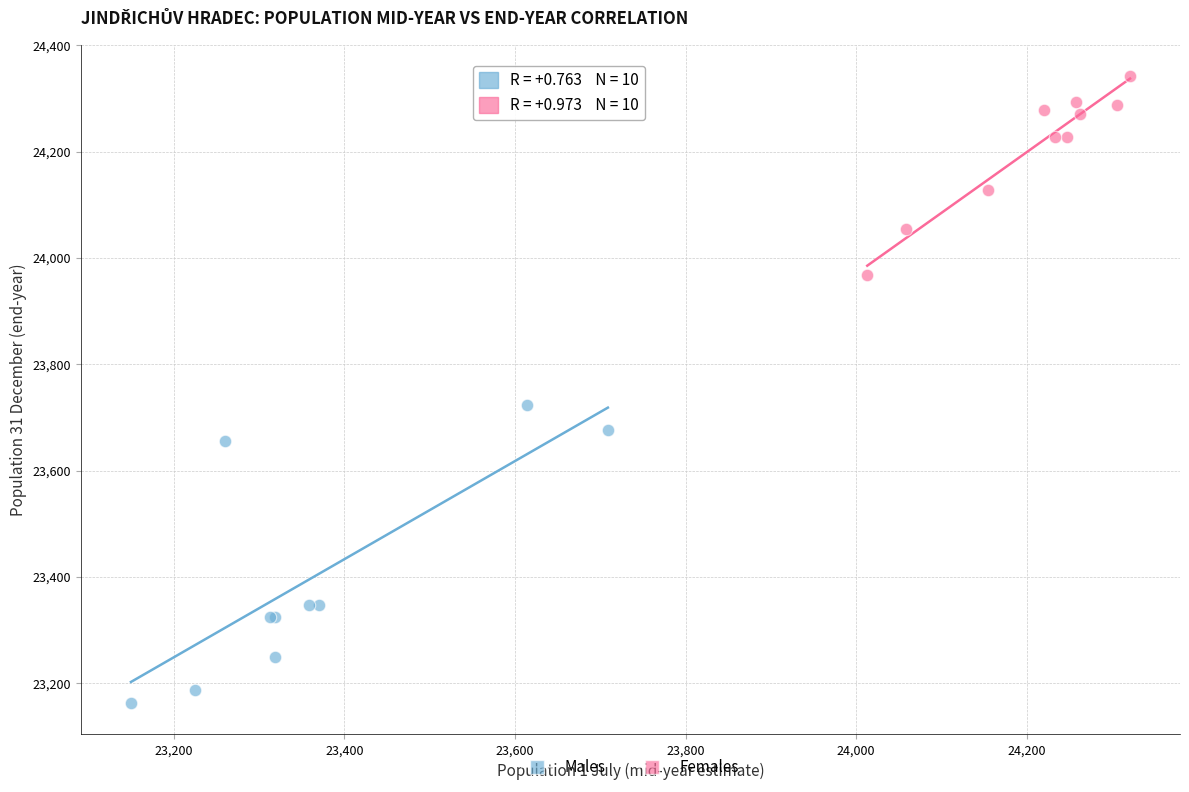

Which series reaches the minimum Y coordinate?

Males